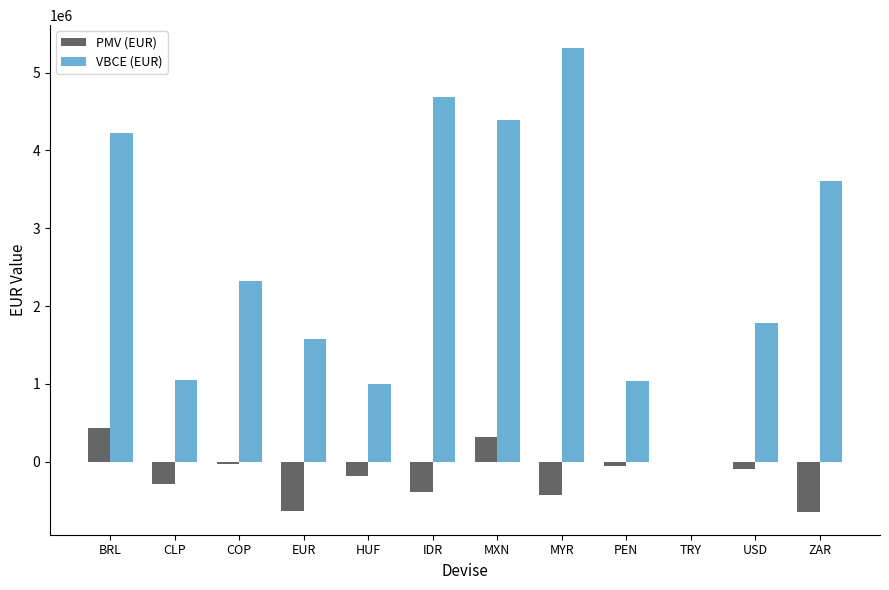

True or false: VBCE (EUR) has a value of 3608837.0 at ZAR.

True